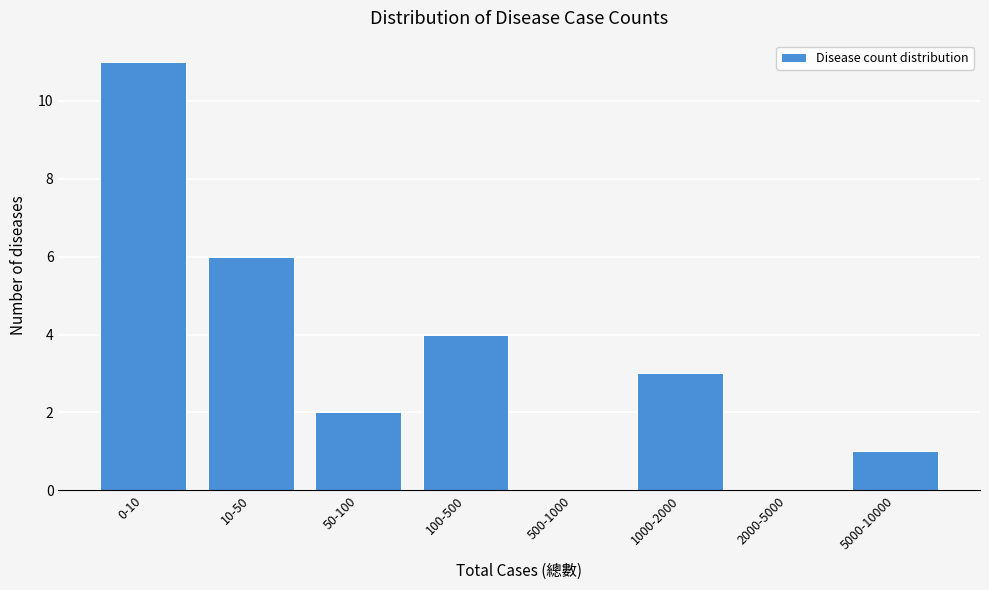

Reading left to right, list all the values displayed in this chart.

0-10=11	10-50=6	50-100=2	100-500=4	500-1000=0	1000-2000=3	2000-5000=0	5000-10000=1